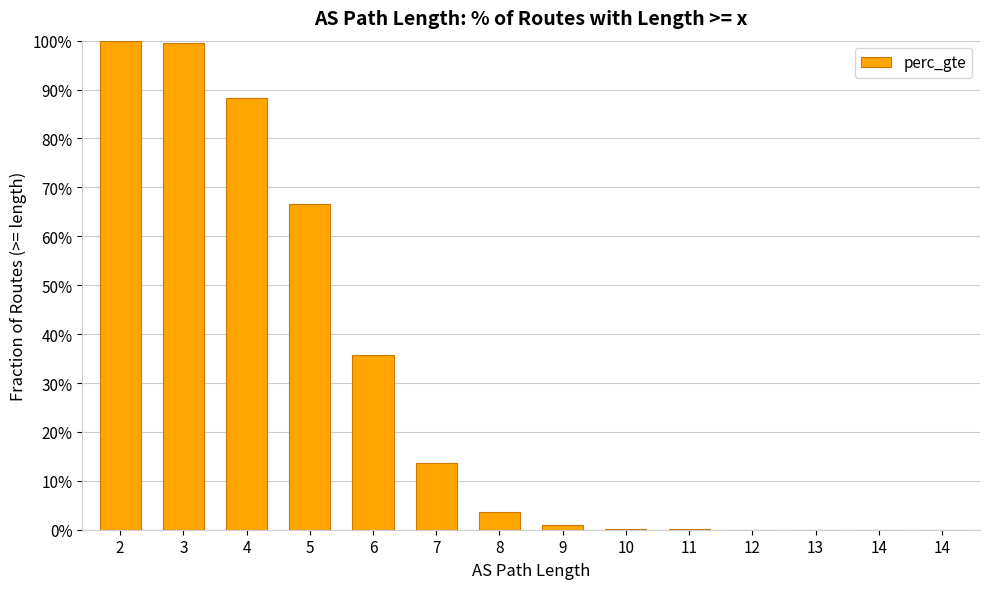

Are the bars horizontal?

No